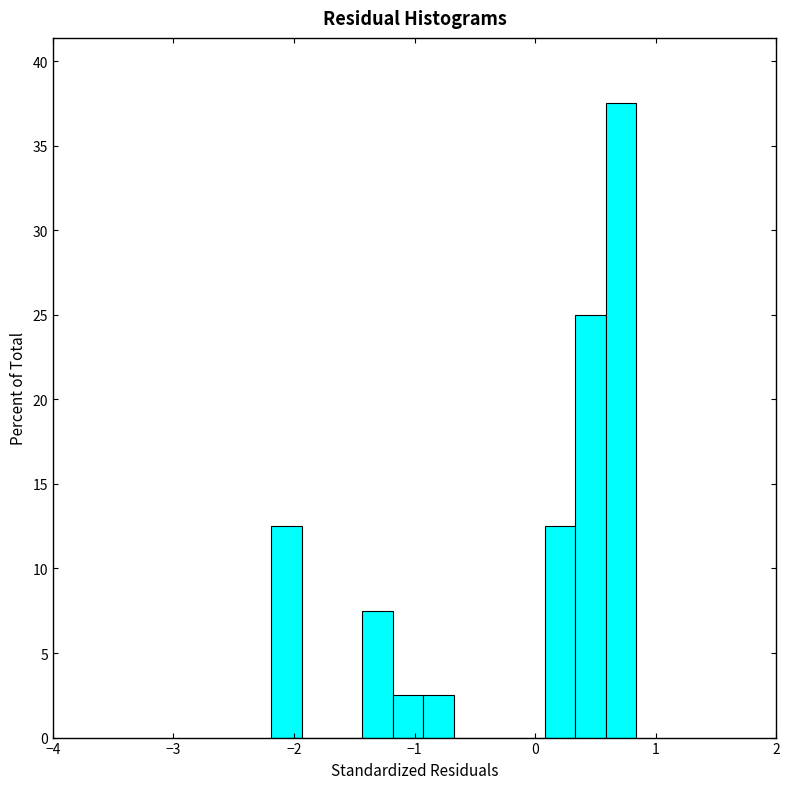

Read against the x-axis, roughly where is the centre of the tallest bar?

0.7